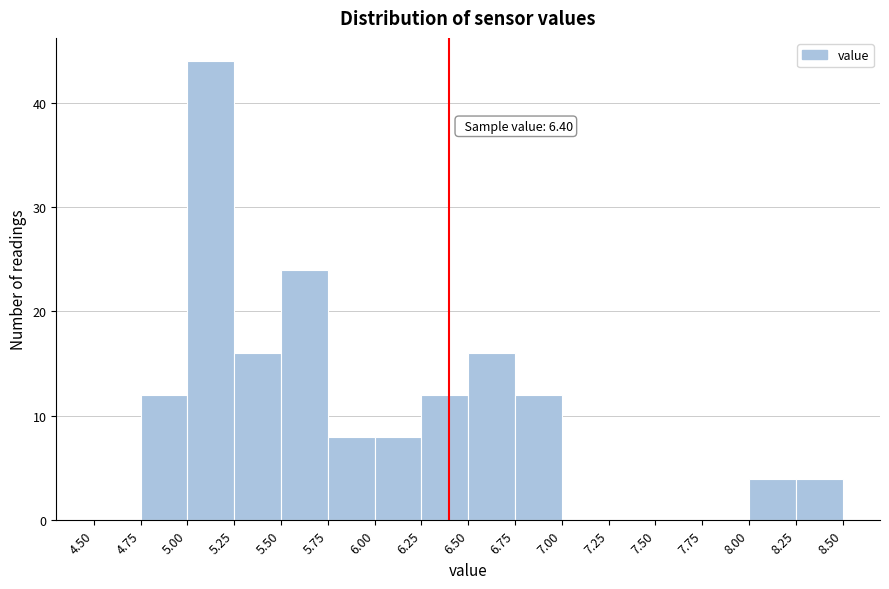

Over which range of the x-axis is the bar tallest?

5.00 to 5.25